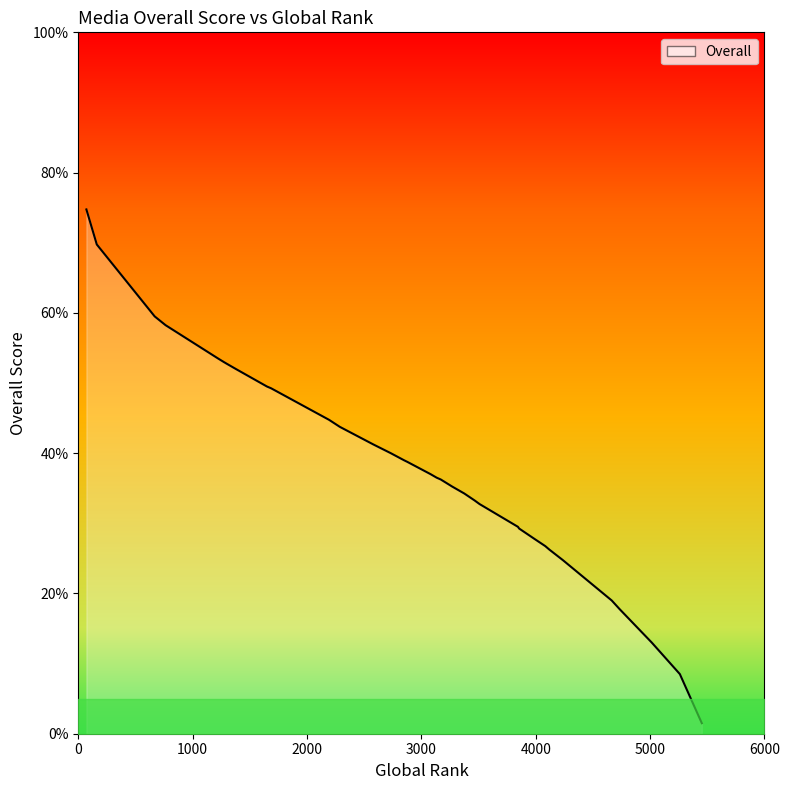

What is the sum of the values at 2193 and 5260?

53.2